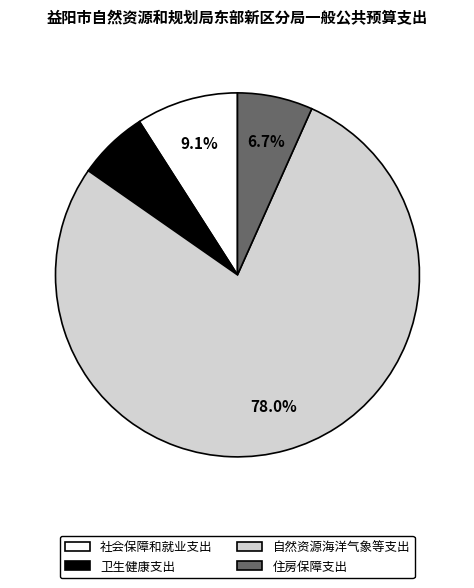

Which category has the biggest portion of the pie?

自然资源海洋气象等支出